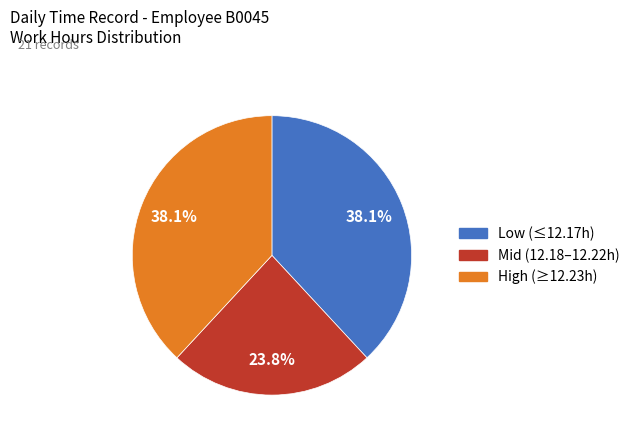

Is there a majority slice in this chart?

No